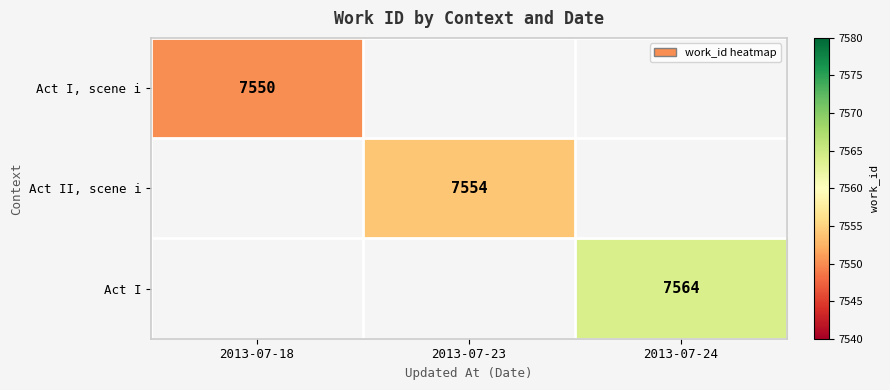

True or false: Act I, scene i has a value of 7550 at 2013-07-18.

True